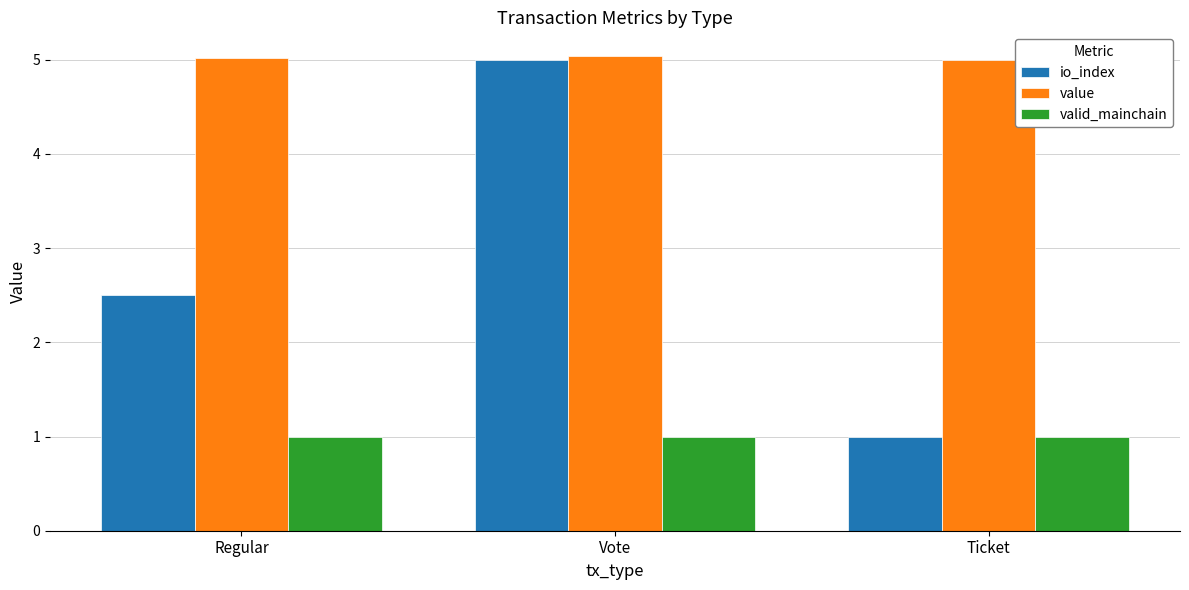

Is the value of valid_mainchain at Regular greater than the value of io_index at Regular?

No